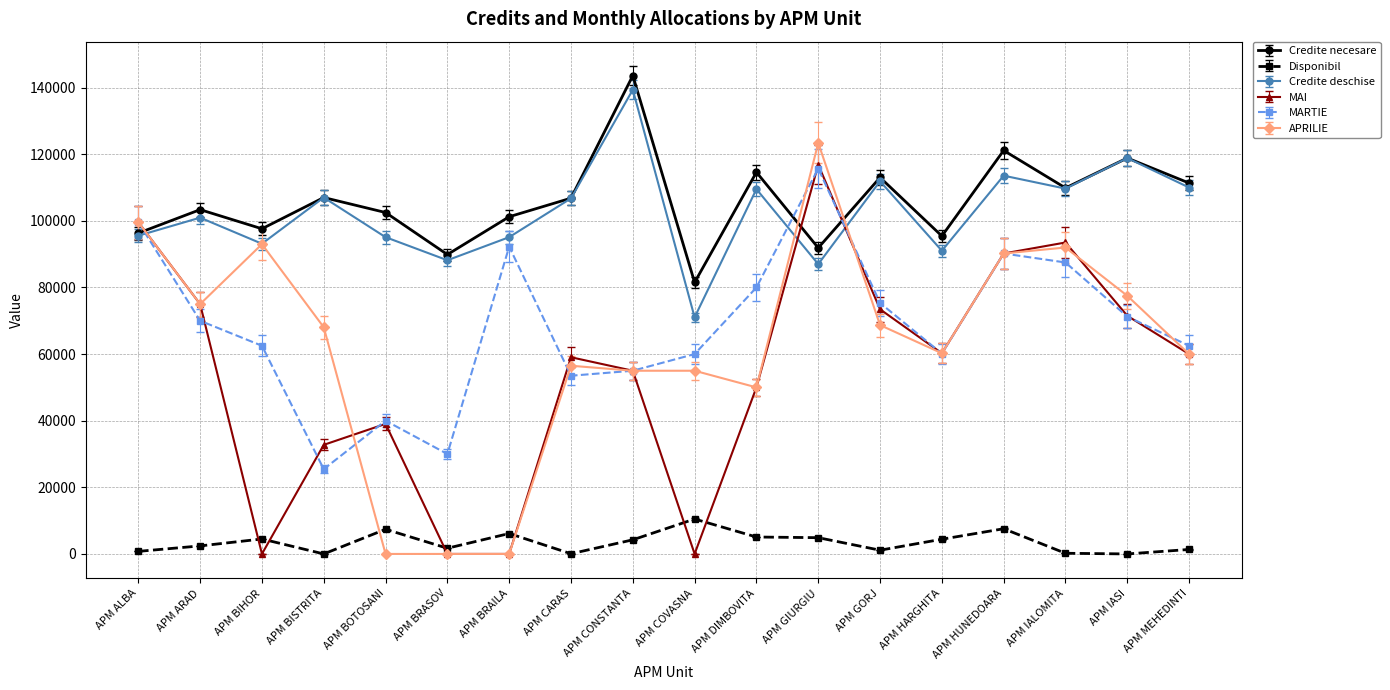

What position from the right is APM MEHEDINTI?

1